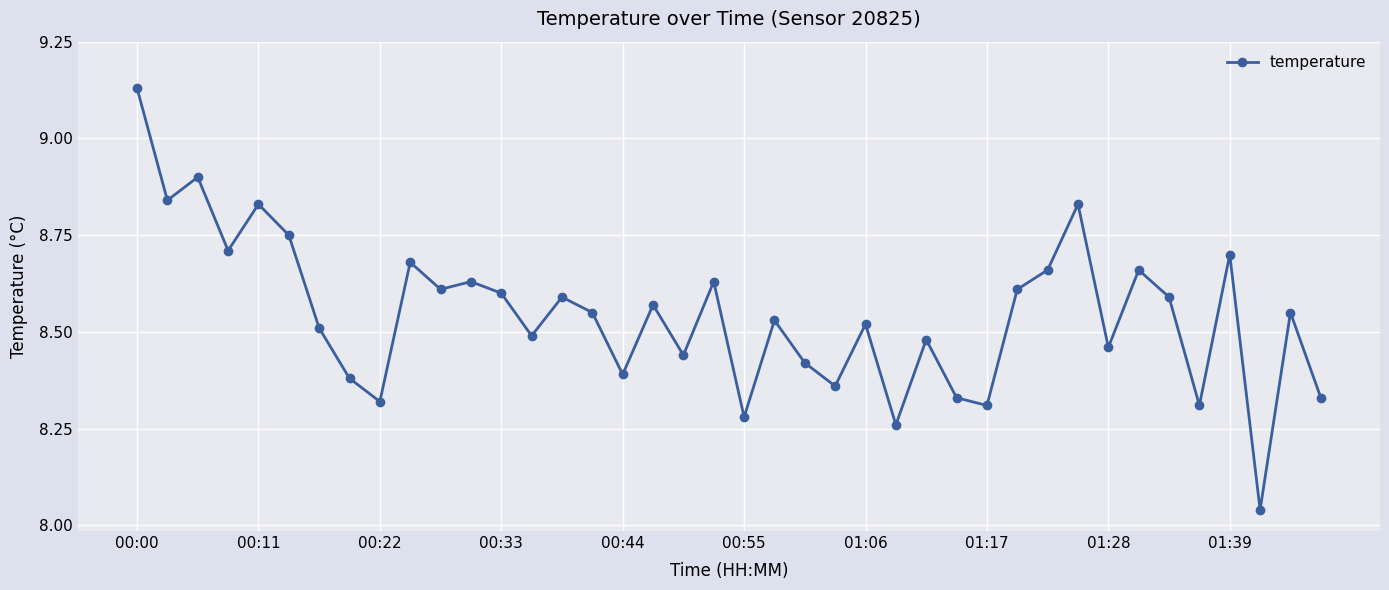

What is the sum of all values?

341.8